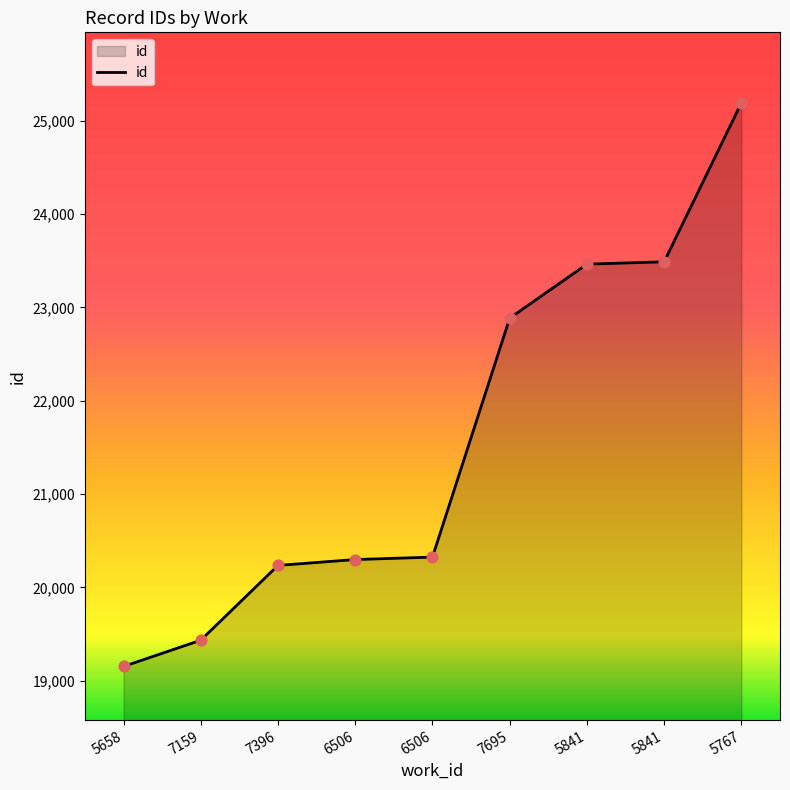

Which has a higher value, 6506 or 5658?

6506